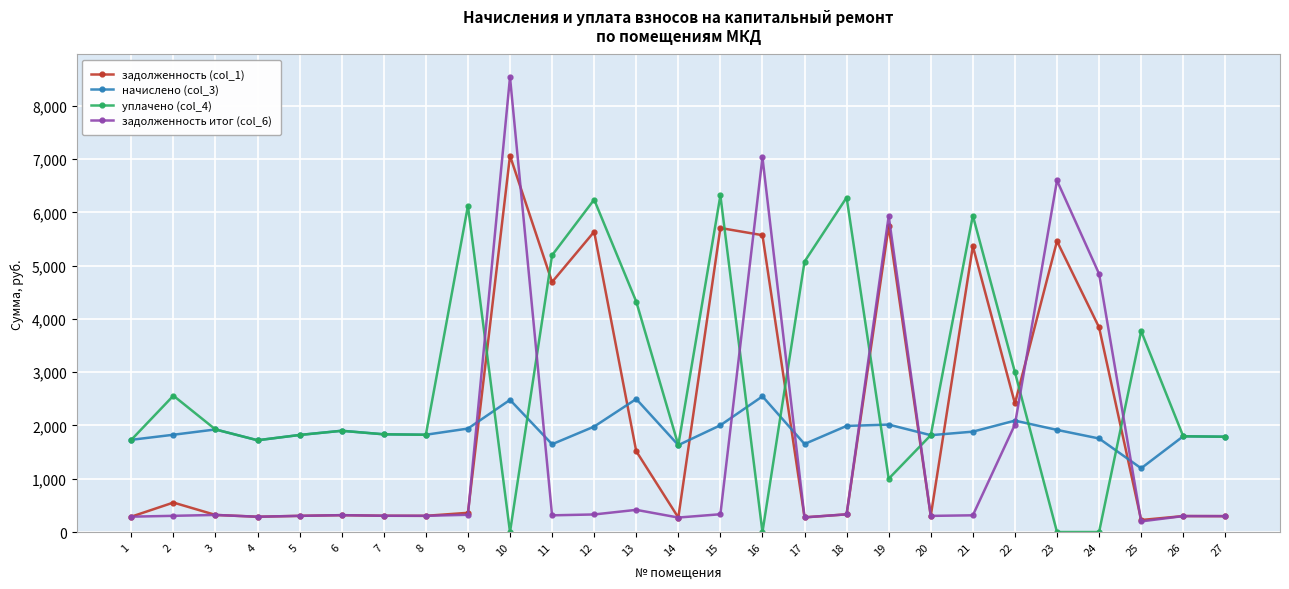

What is the average value of the уплачено (col_4) series?

2800.2